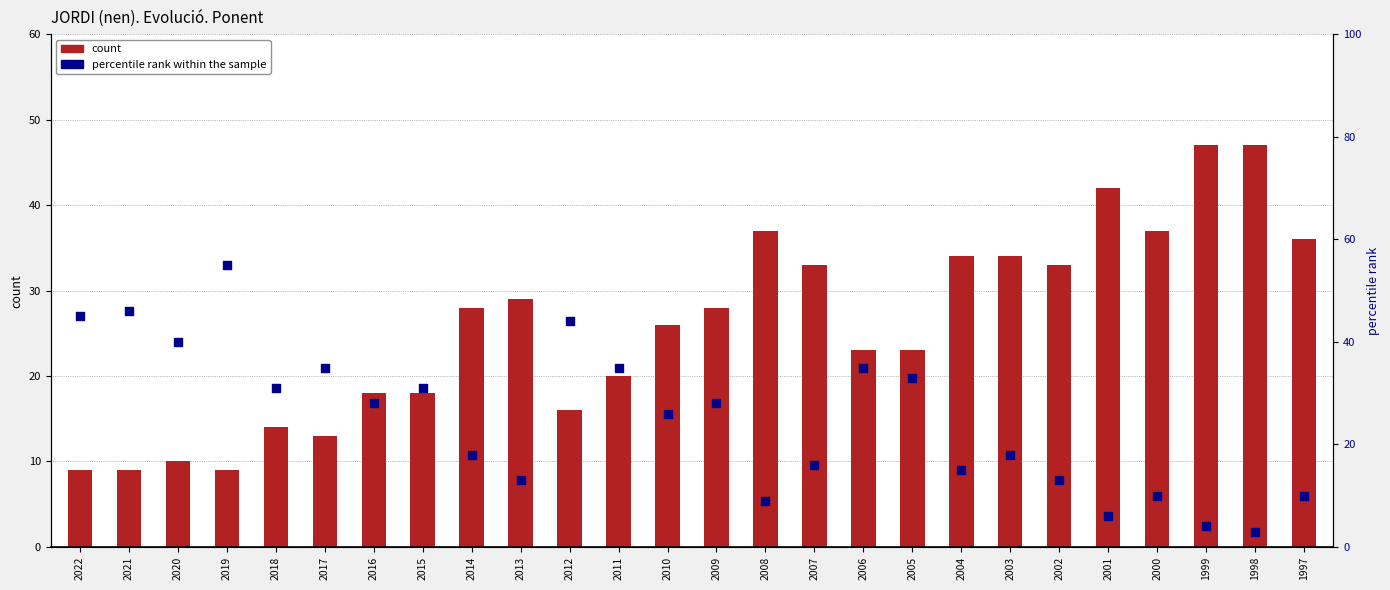

At how many categories does at least one series exceed 43?

6